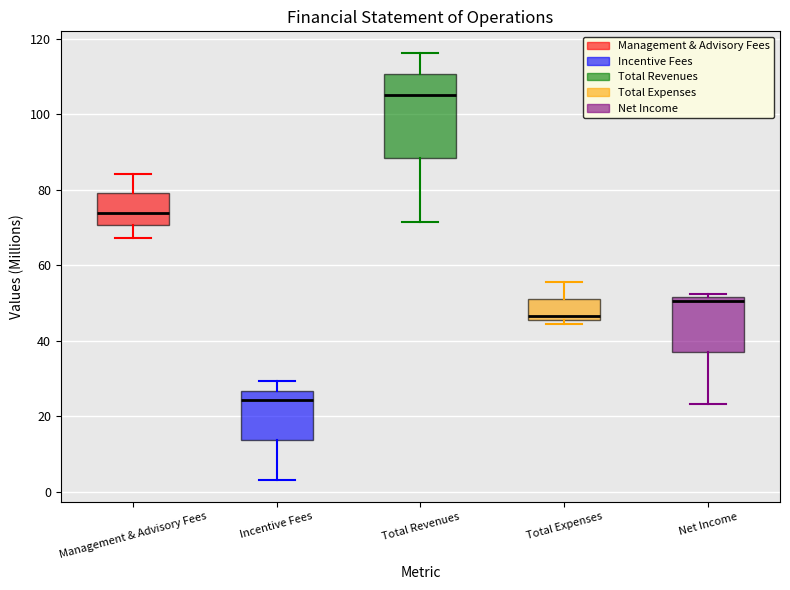

Which box's median line is the highest?

Total Revenues